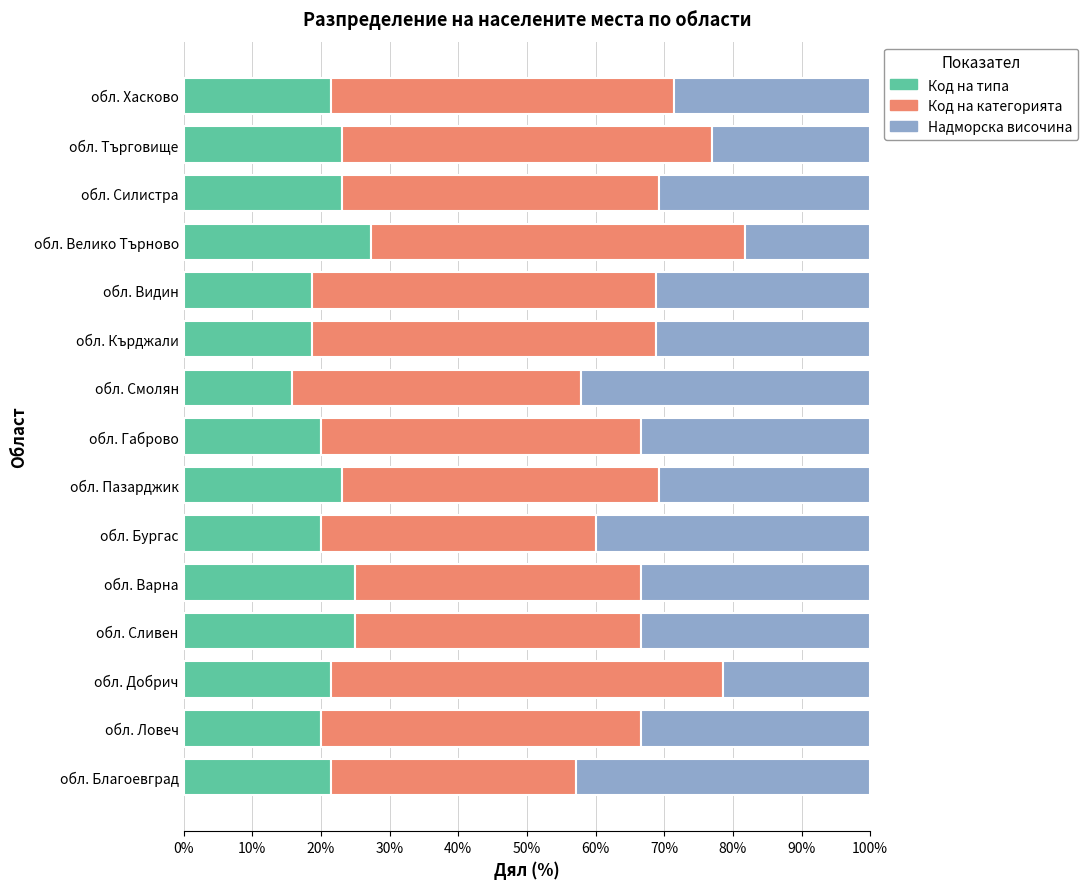

What is the sum of the Код на типа values at обл. Габрово and обл. Силистра?

43.1